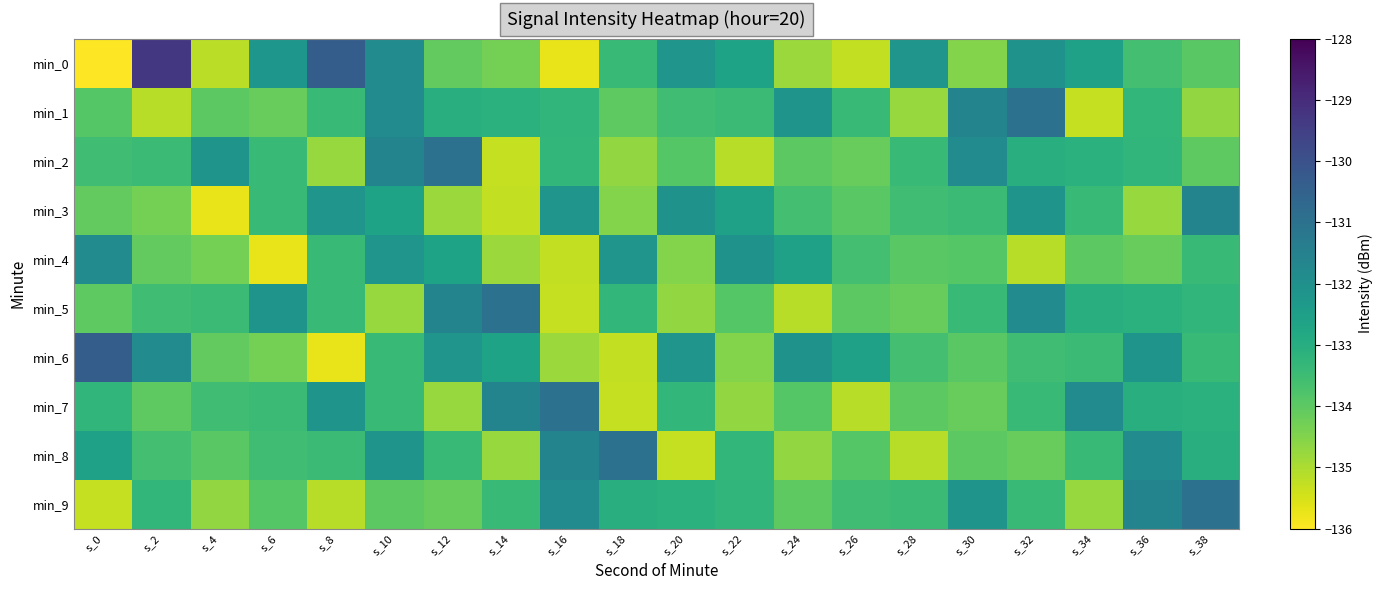

At s_6, list the series in order from smallest to largest.

min_4, min_6, min_1, min_9, min_8, min_7, min_3, min_2, min_0, min_5